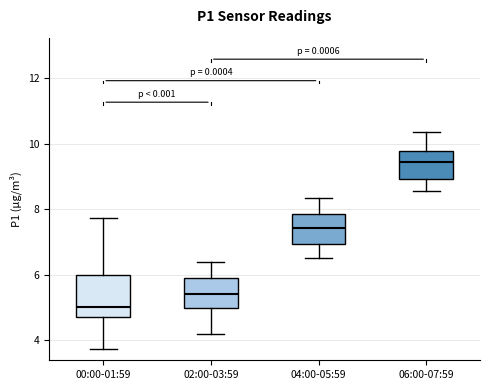

Which box's median line is the lowest?

00:00-01:59